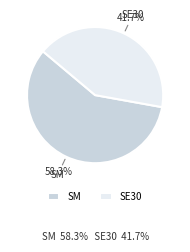

Does SM account for over 50% of the chart?

Yes